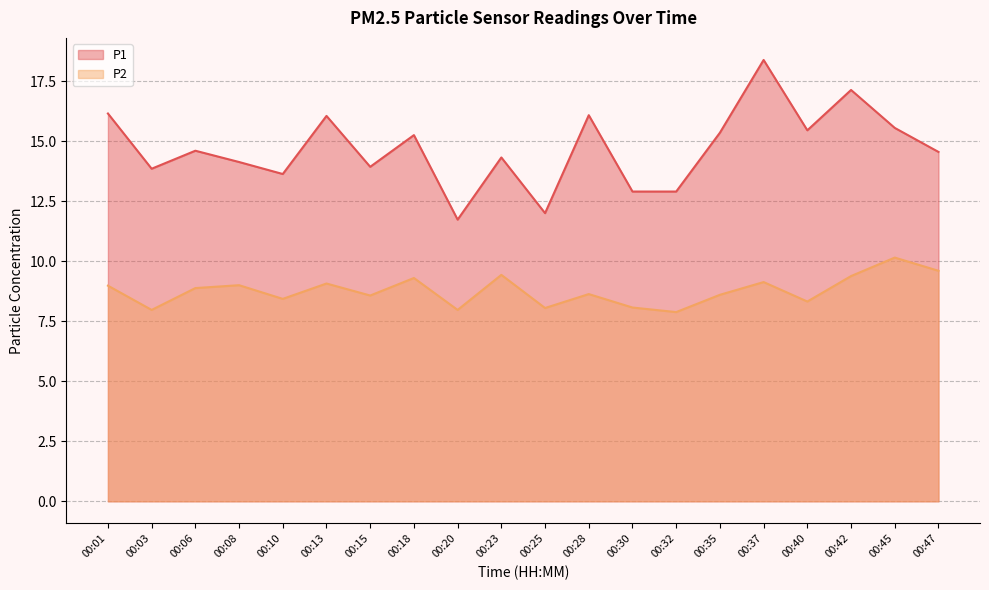

Between 00:35 and 00:40, which series saw the biggest shift?

P2